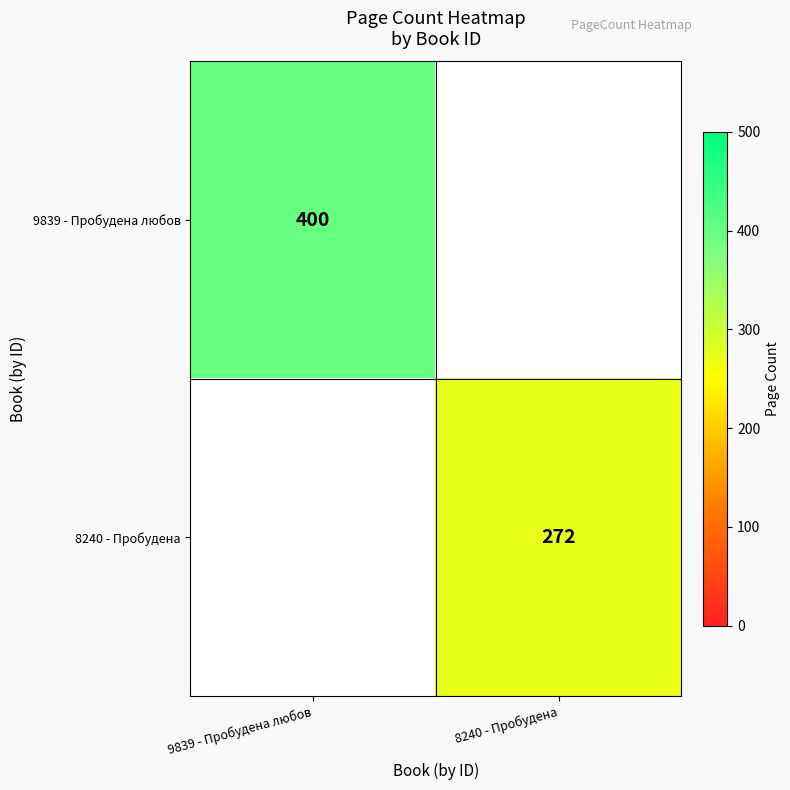

Count the number of data series in this chart.

2